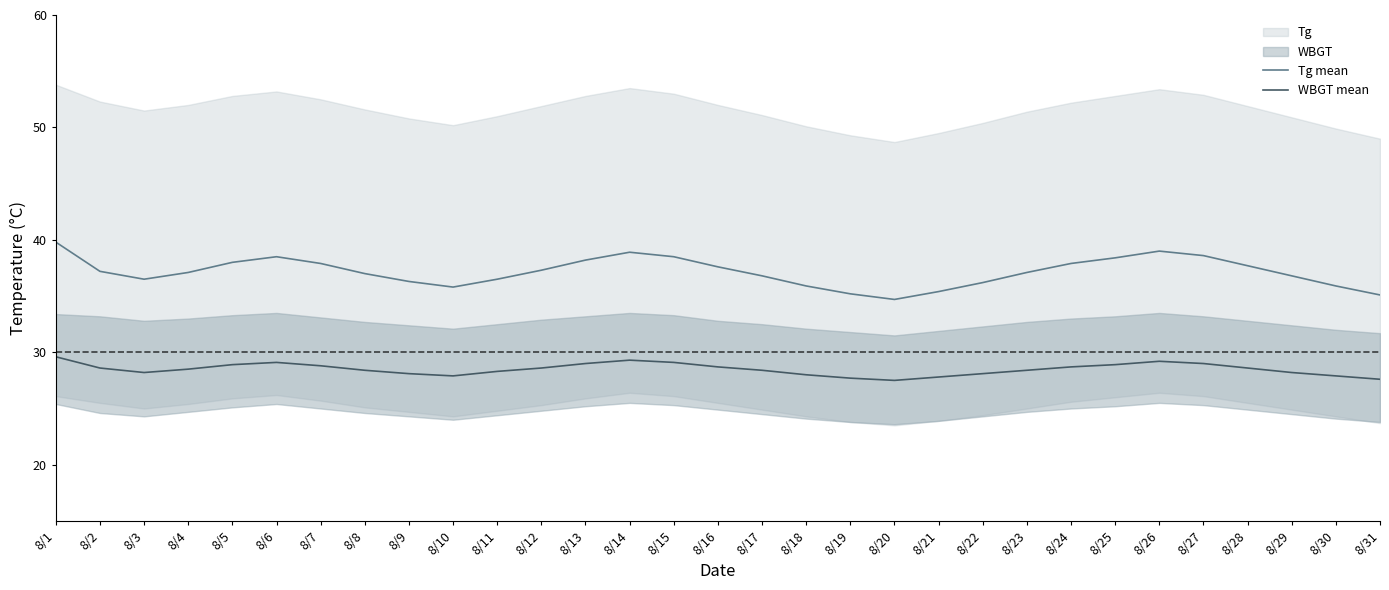

Reading left to right, extract all data points from this chart.

Tg mean: 39.8	37.2	36.5	37.1	38.0	38.5	37.9	37.0	36.3	35.8	36.5	37.3	38.2	38.9	38.5	37.6	36.8	35.9	35.2	34.7	35.4	36.2	37.1	37.9	38.4	39.0	38.6	37.7	36.8	35.9	35.1
WBGT mean: 29.6	28.6	28.2	28.5	28.9	29.1	28.8	28.4	28.1	27.9	28.3	28.6	29.0	29.3	29.1	28.7	28.4	28.0	27.7	27.5	27.8	28.1	28.4	28.7	28.9	29.2	29.0	28.6	28.2	27.9	27.6